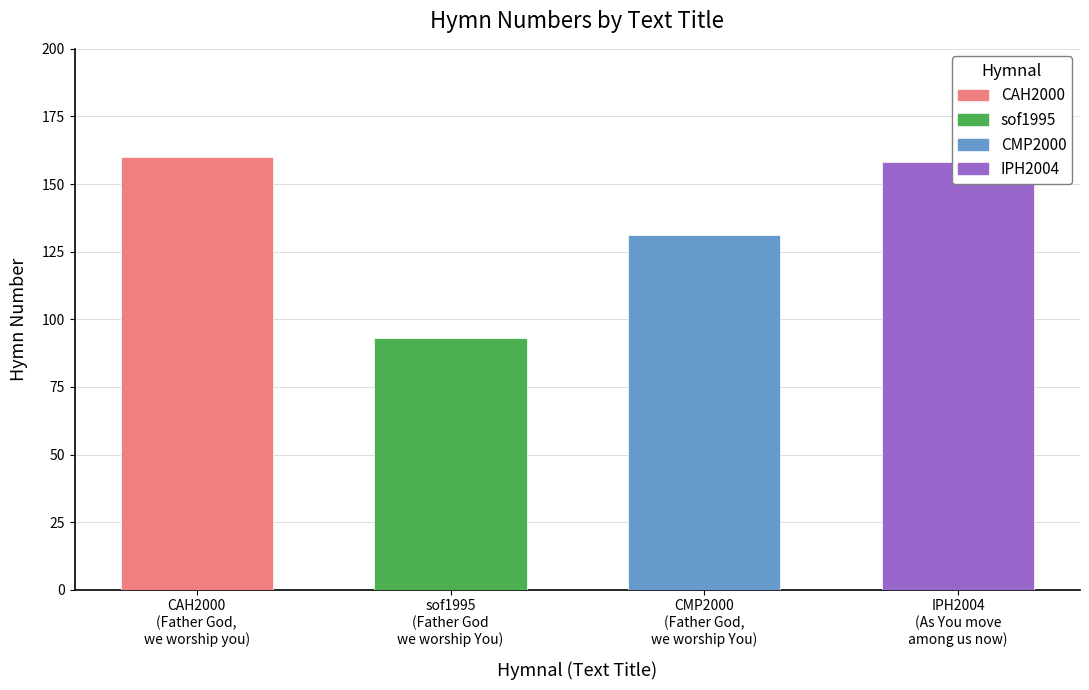

What is the value of the 3rd bar from the left?

131